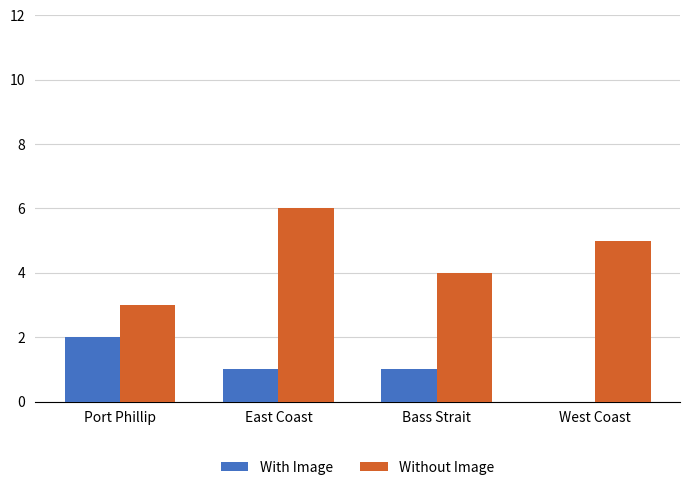

What is the sum of all Without Image values?

18